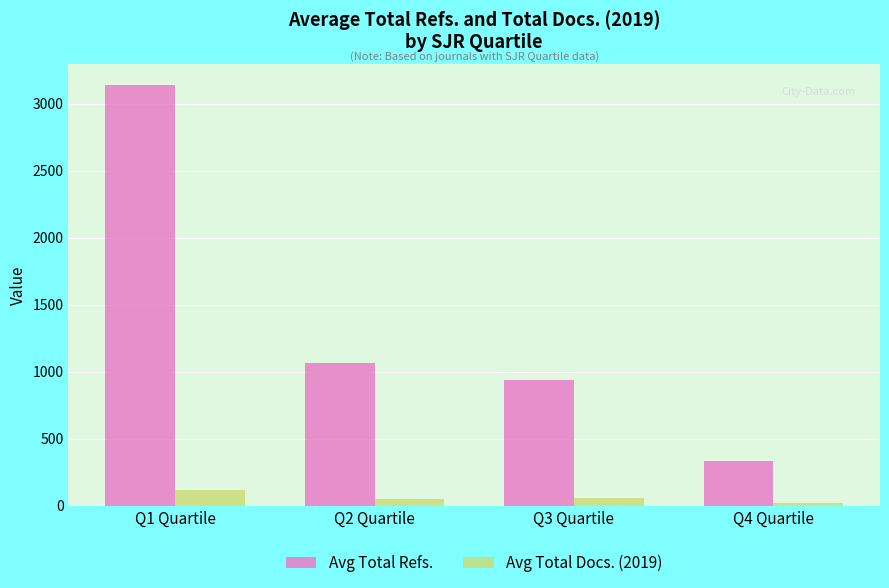

Are the bars grouped side by side (vs. stacked)?

Yes